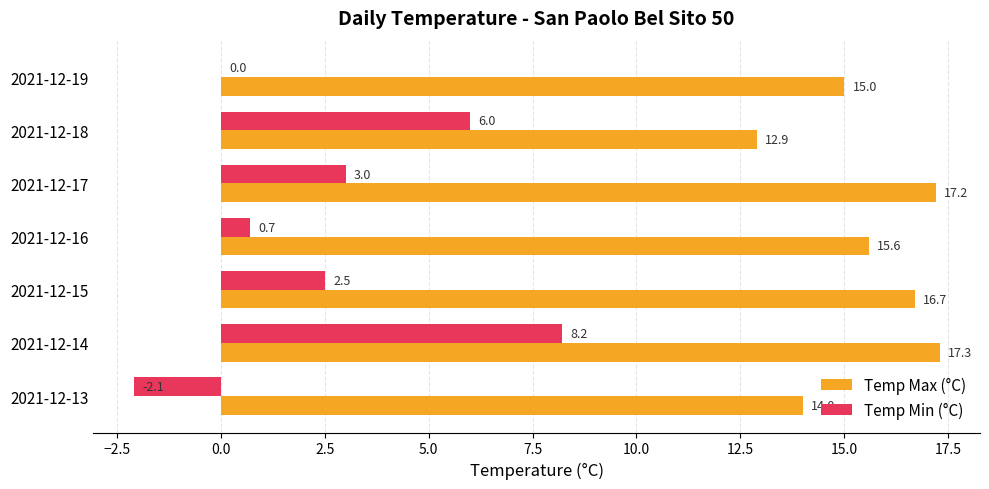

What is the average value of the Temp Min (°C) series?

2.6